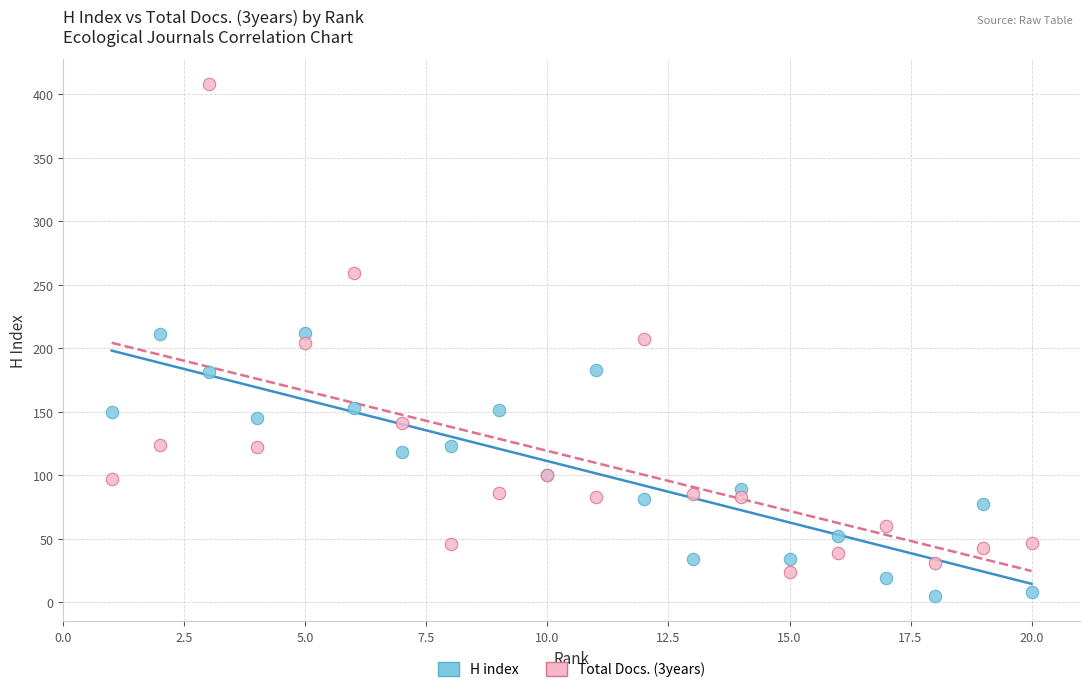

Which series contains the lowest Y value?

H index